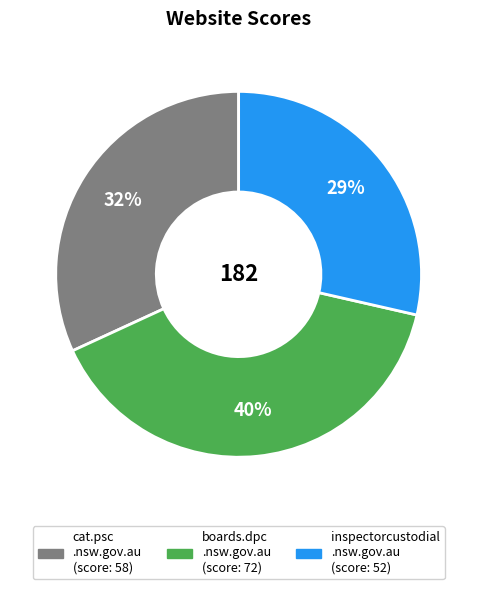

To the nearest percent, what is the difference between the largest and smallest slice percentages?

11%